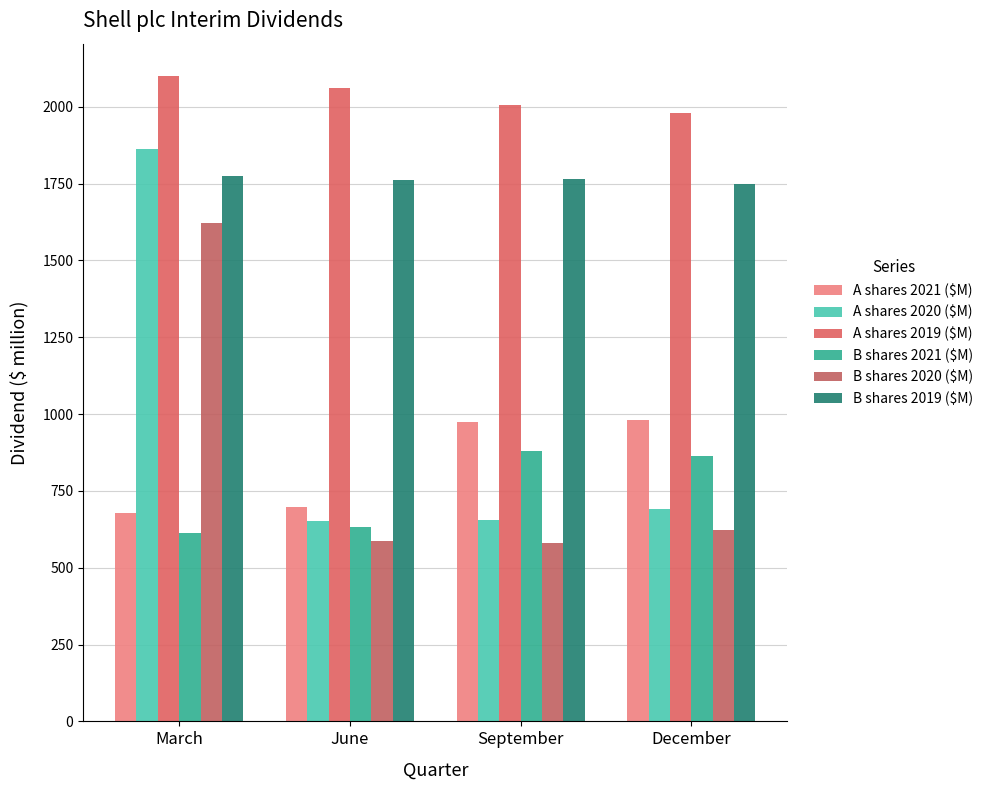

Rank the categories by A shares 2019 ($M) value from lowest to highest.

December, September, June, March